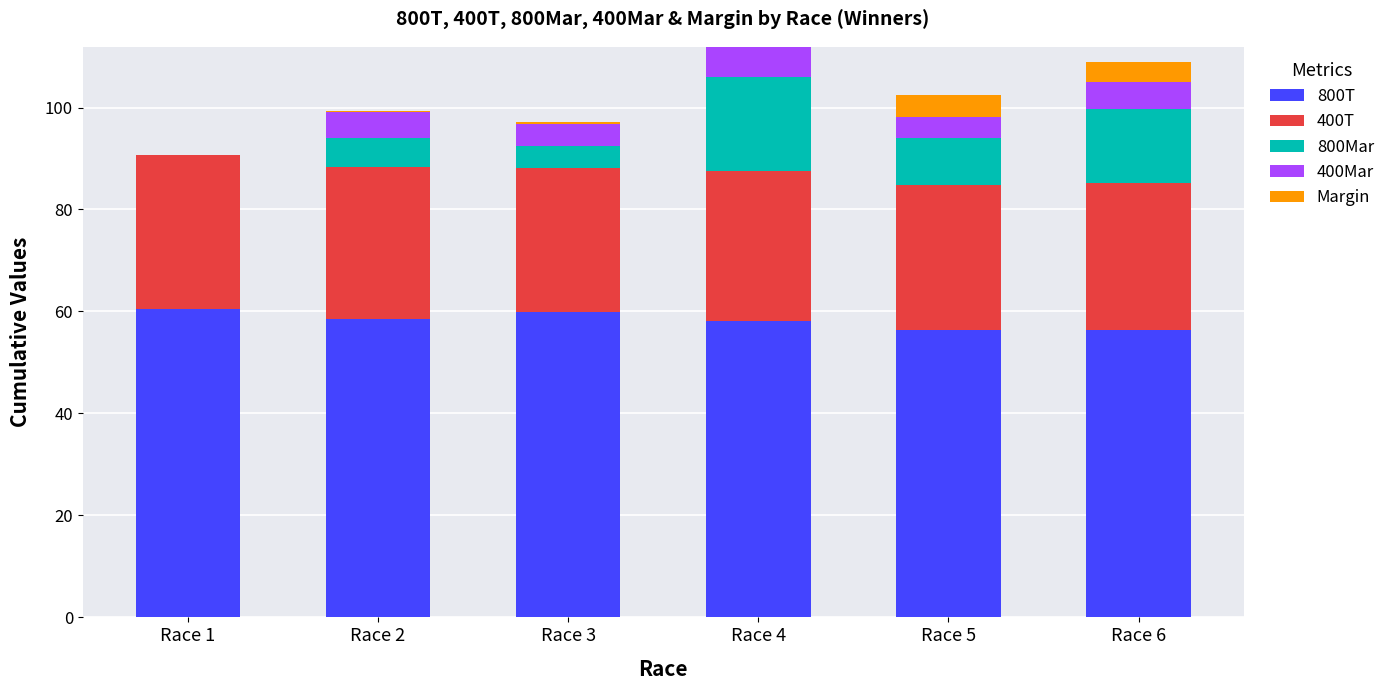

What is the total value across all series at Race 1?

90.7